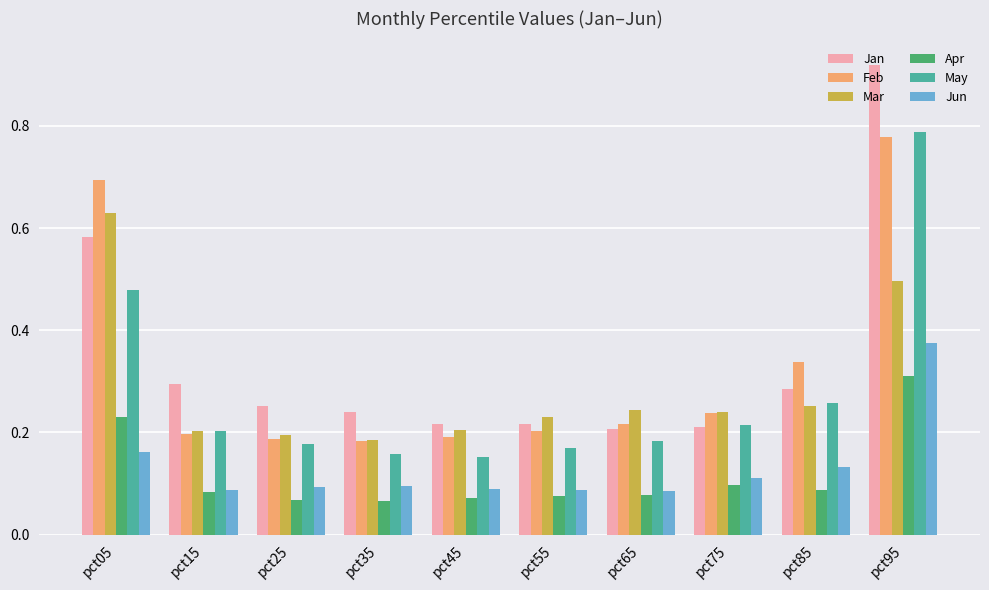

Does the chart contain stacked bars?

No